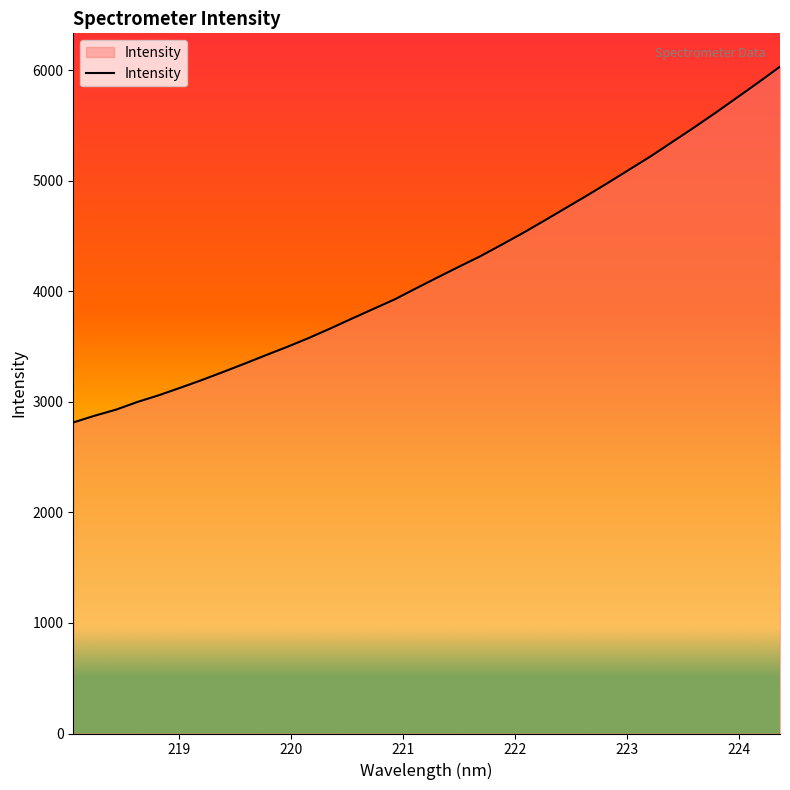

What is the smallest value displayed?

2814.2